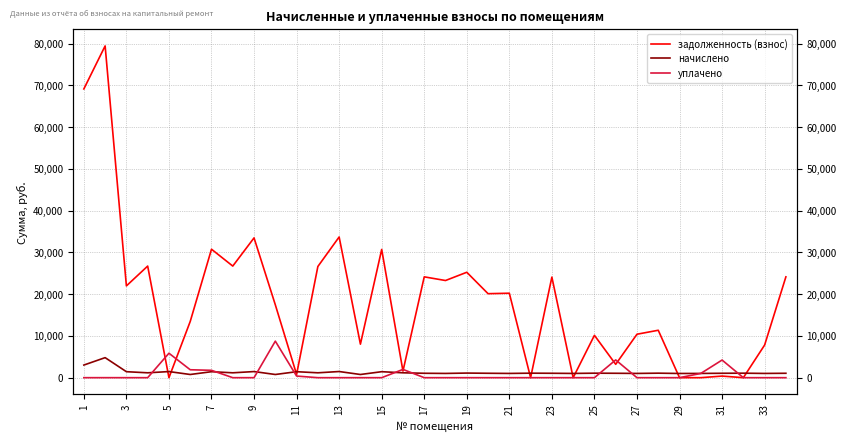

What is the approximate value of начислено at 21?

1080.0